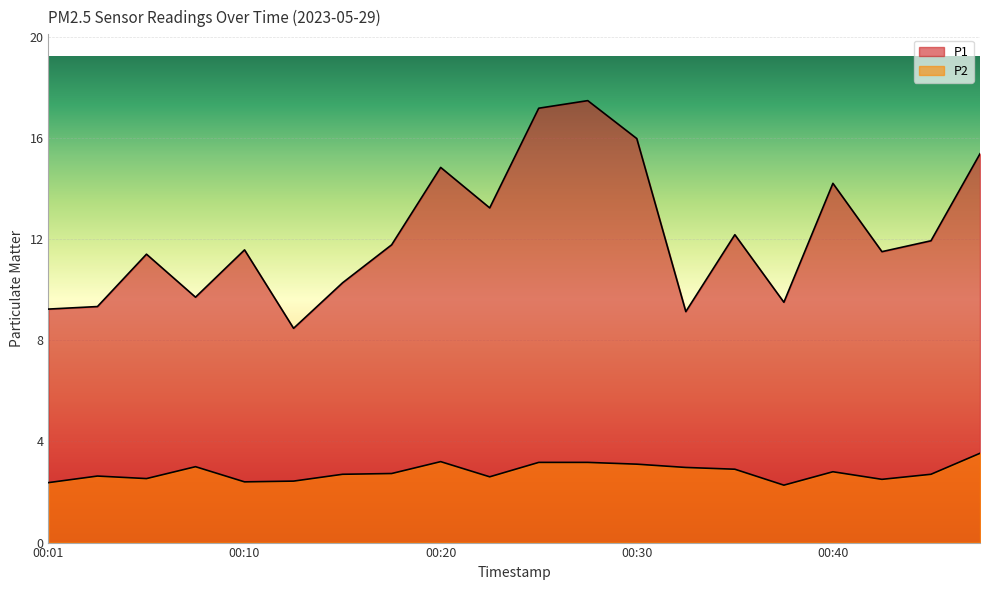

How many distinct data groups are displayed?

2